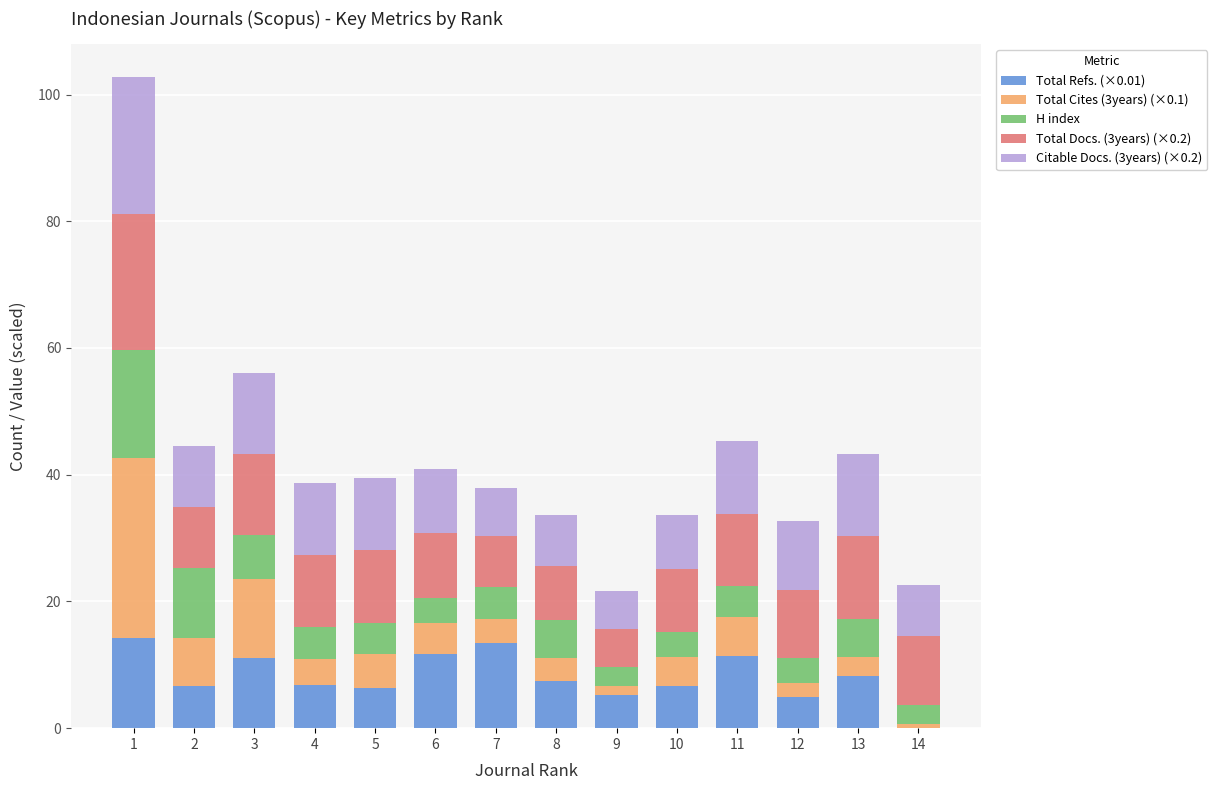

Is it true that Total Refs. (×0.01) equals 7.4 at 8?

True